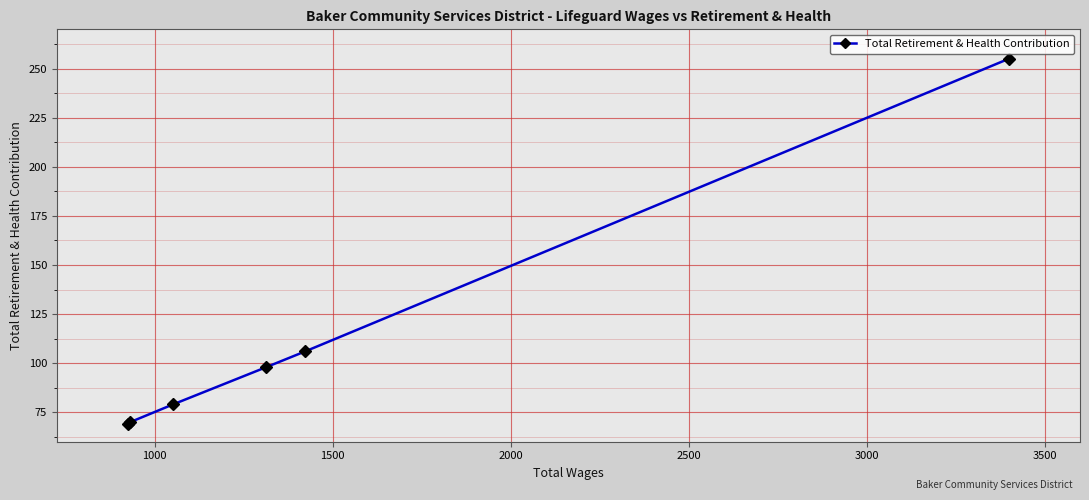

What is the difference between the maximum and minimum values?

186